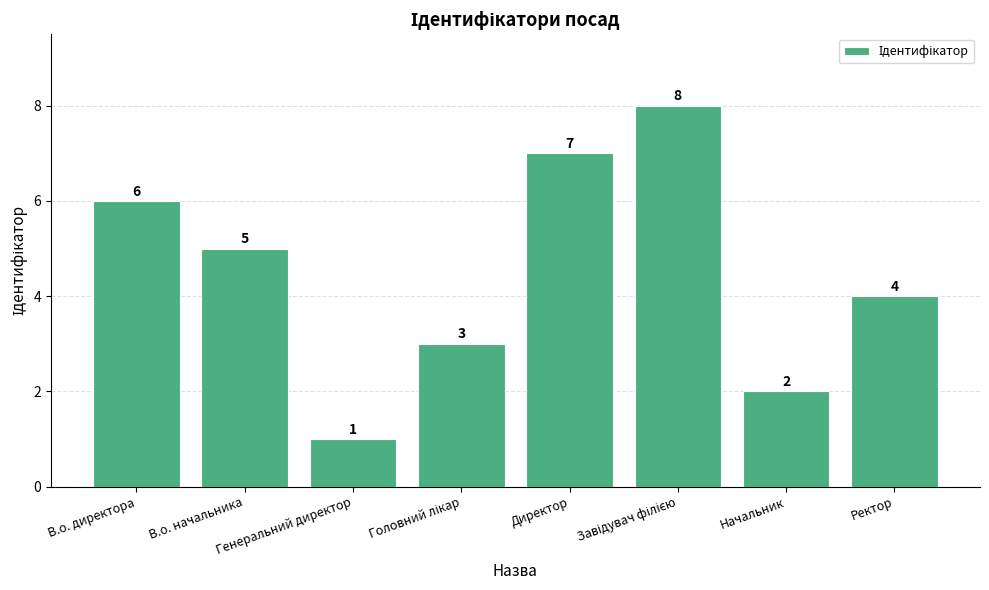

Where does the data first go above 5?

В.о. директора